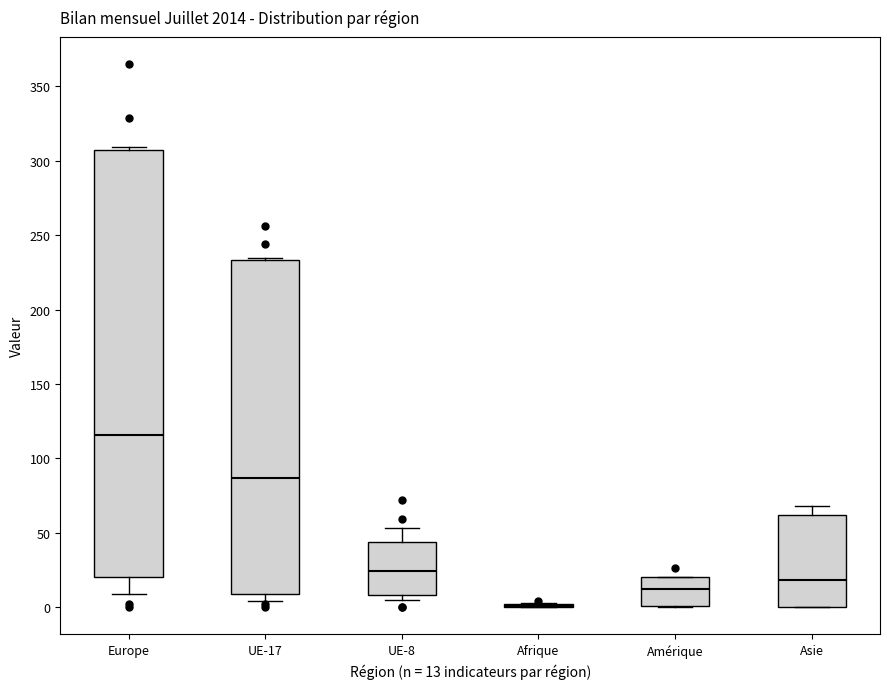

Reading left to right, transcribe this box plot: for each box, give where its median line is, the range the box spans, and where its two whiskers end, as read against the y-axis. The values are not printed on the chart, so give them approximately, as read against the axis.

Europe: median 115, box 20 to 305, whiskers 10 to 310
UE-17: median 85, box 10 to 235, whiskers 5 to 235 (just above the box's upper edge)
UE-8: median 25, box 10 to 45, whiskers 5 to 55
Afrique: box collapsed to a line at 0, whiskers 0 to 5
Amérique: median 10, box 0 to 20, whiskers 0 to 20
Asie: median 20, box 0 to 60, whiskers 0 to 70